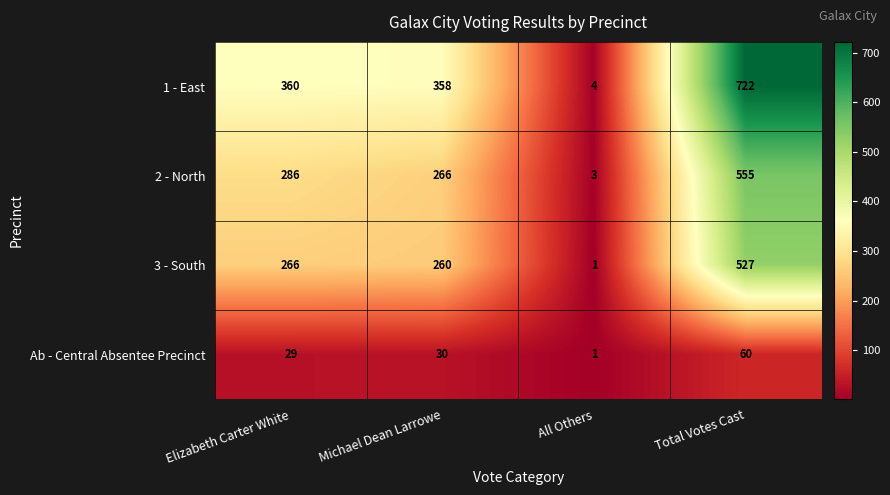

How many categories are shown in the chart?

4